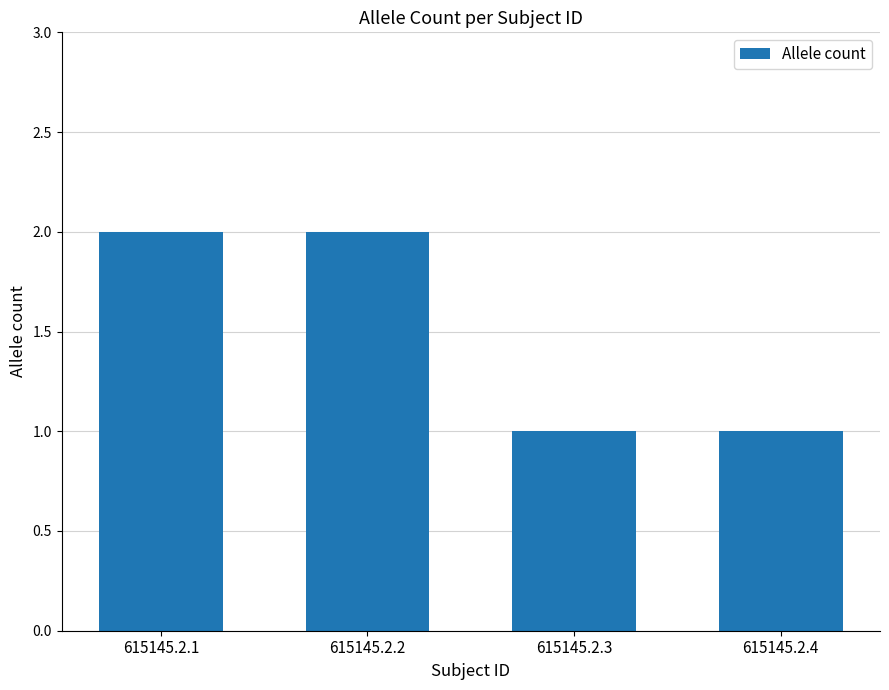

Does the chart contain stacked bars?

No